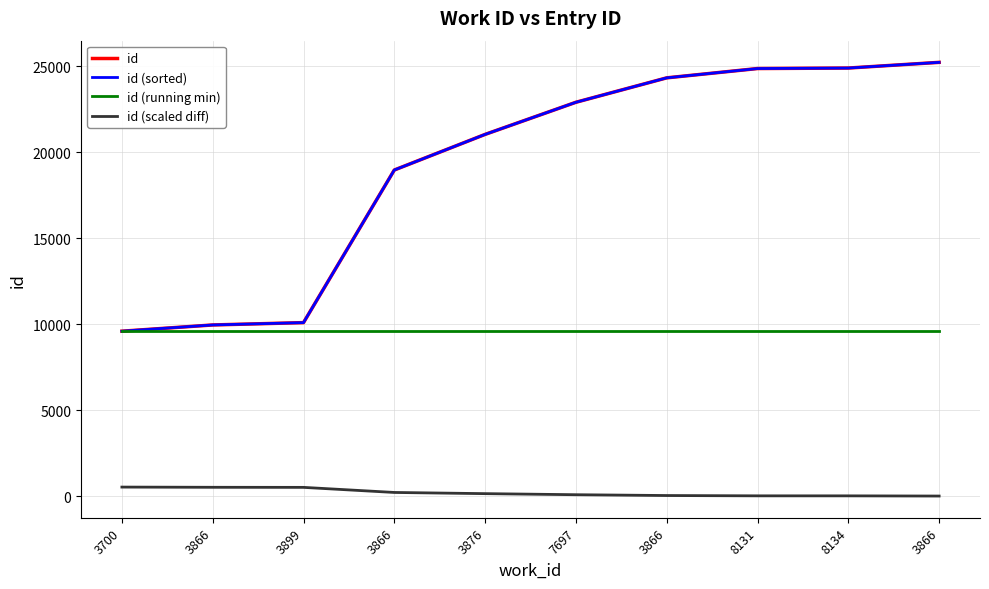

True or false: id (running min) and id intersect in this chart.

False